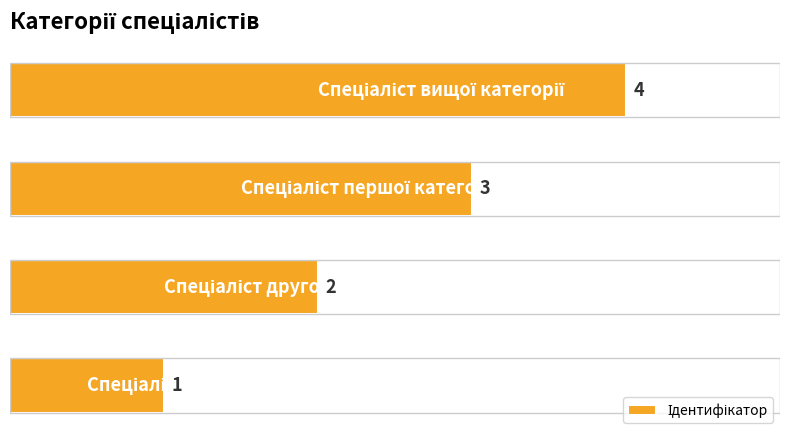

What is the maximum value shown in the chart?

4